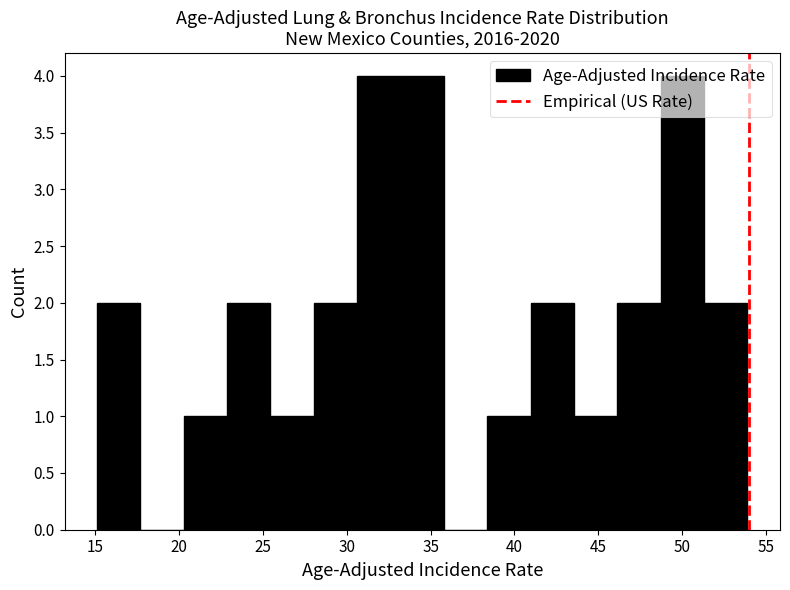

How tall is the bar that spans 23.0 to 25.5 on the x-axis? Neither the bar edges nor the heights are printed on the chart, so give them approximately, as read against the axes.

2